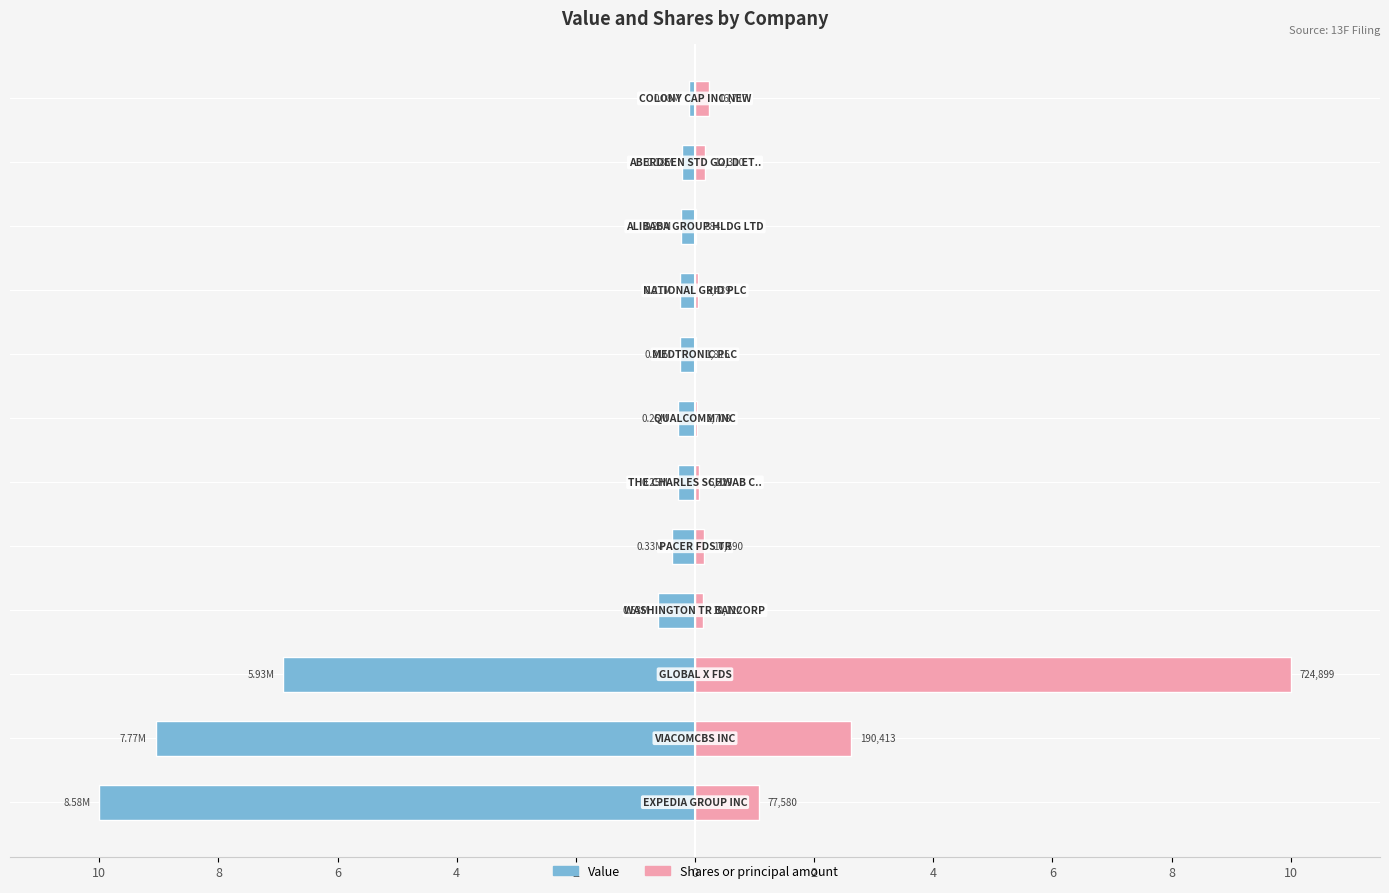

What is the average value of the Value series?

-2.4